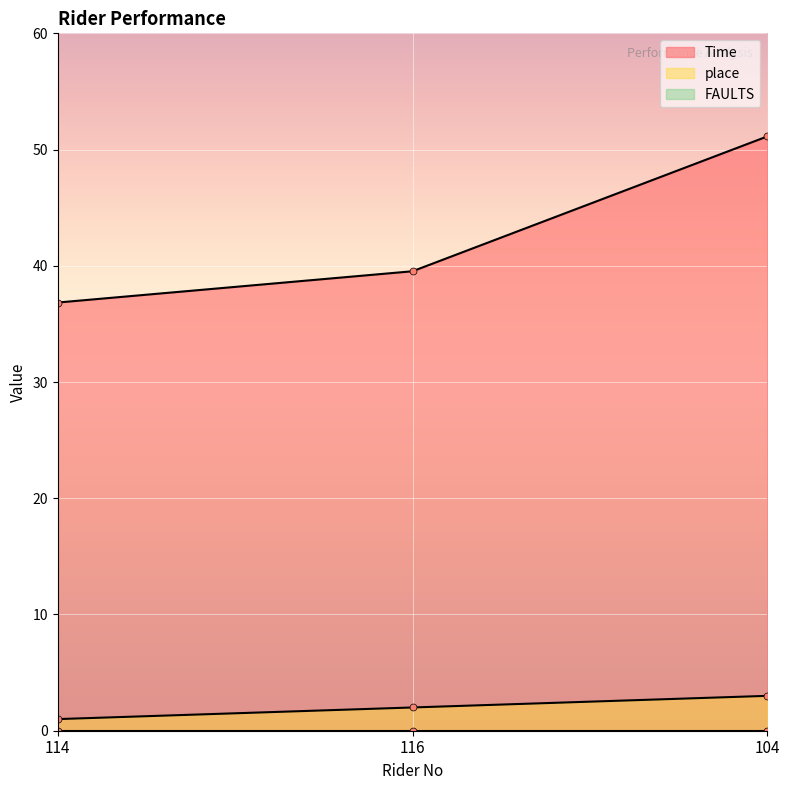

How many values in the place series are below 2?

1